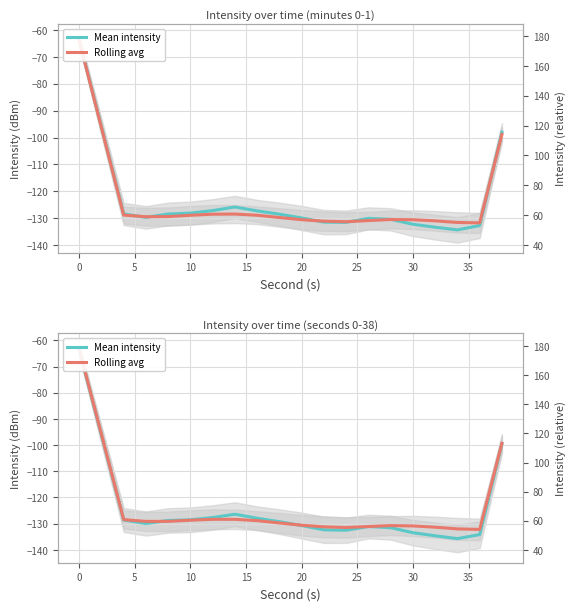

Does the chart have visible grid lines?

Yes